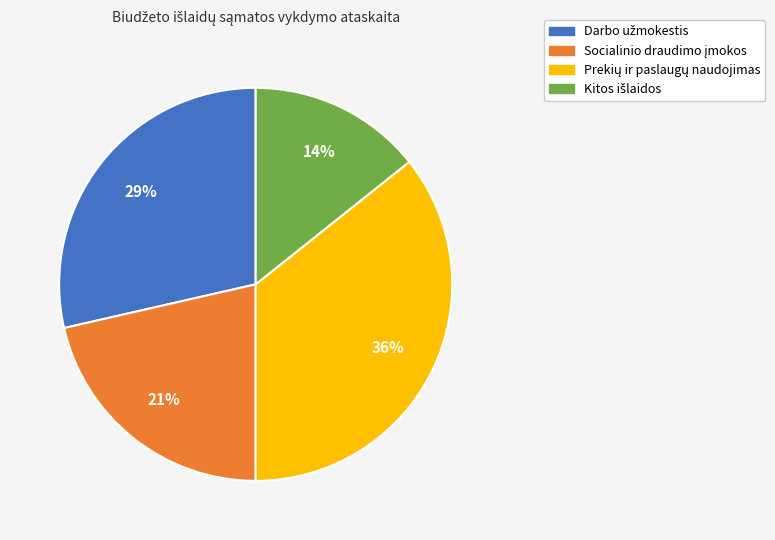

To the nearest percent, what is the average slice percentage?

25%